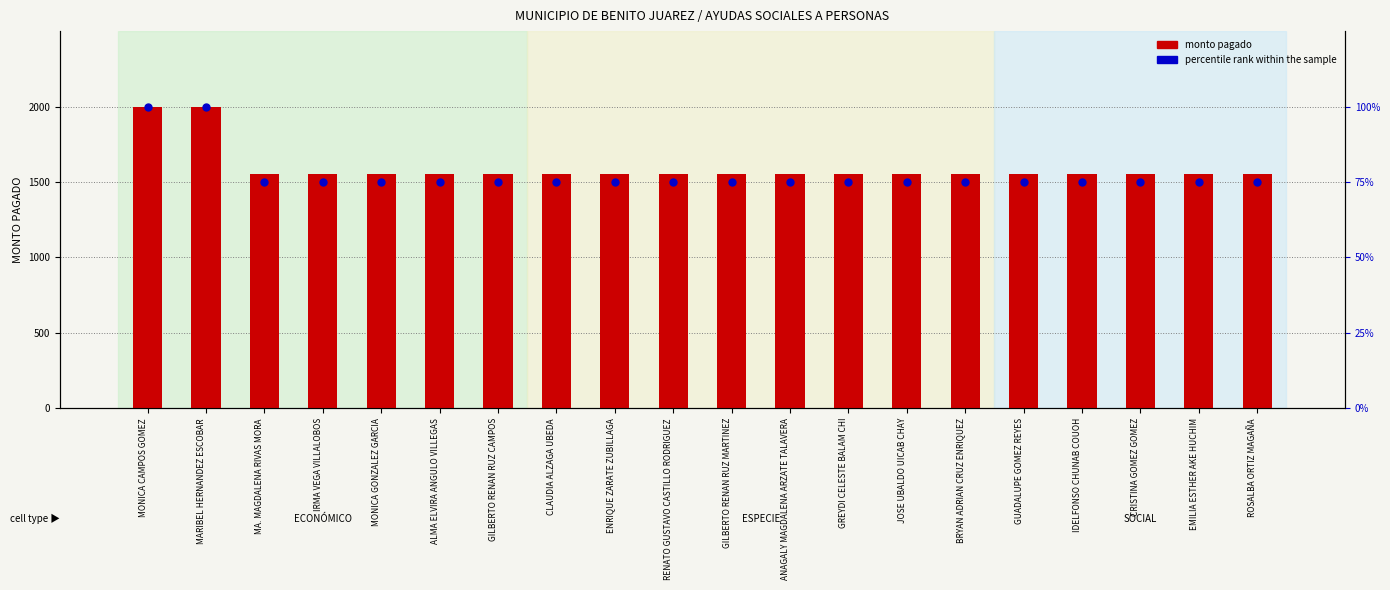

Which series reaches the maximum Y coordinate?

monto pagado